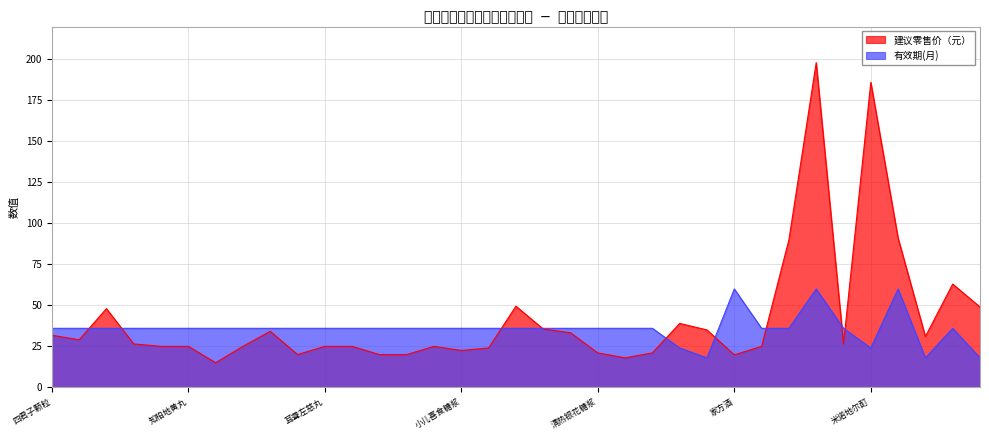

Is the value of 有效期(月) at 金樱子膏 greater than the value of 建议零售价（元） at 四君子颗粒?

Yes